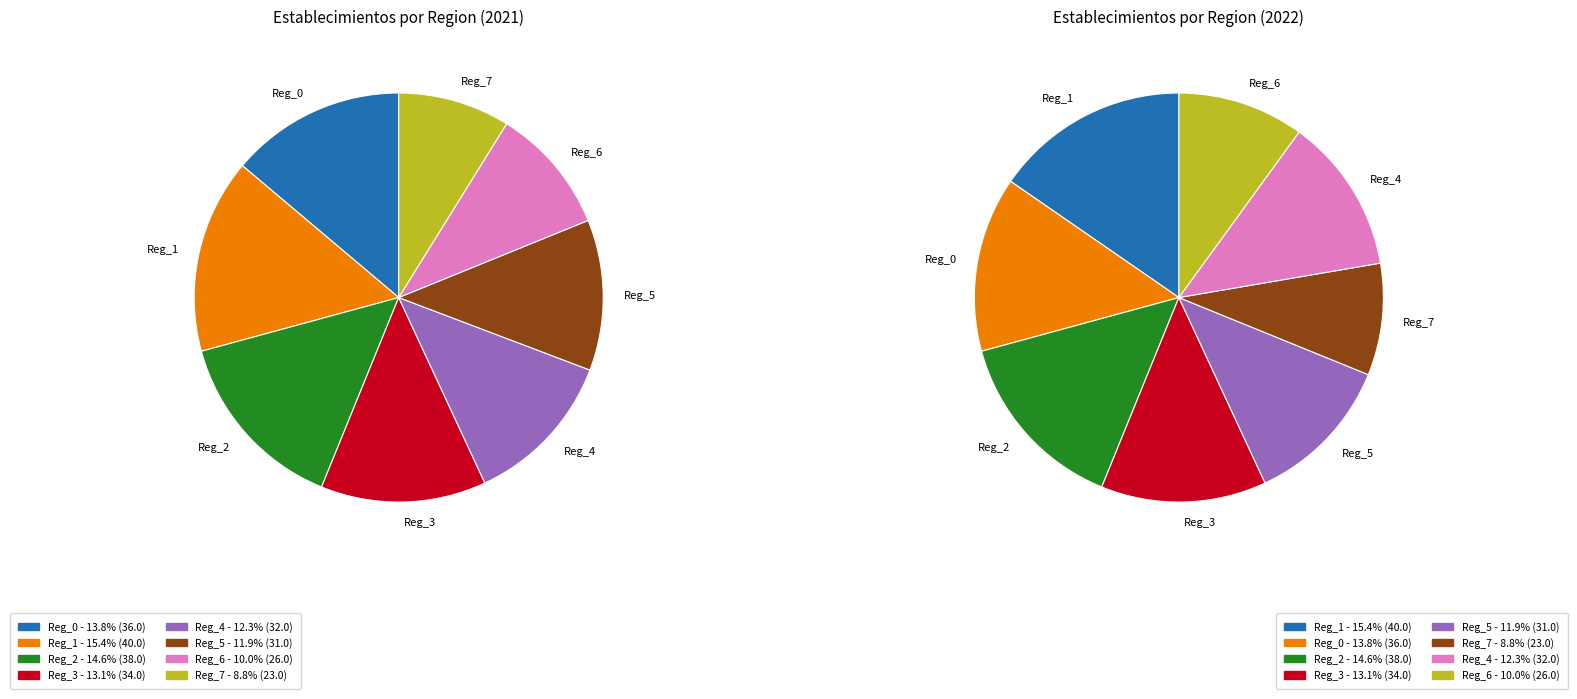

How many slices are in this pie chart?

8